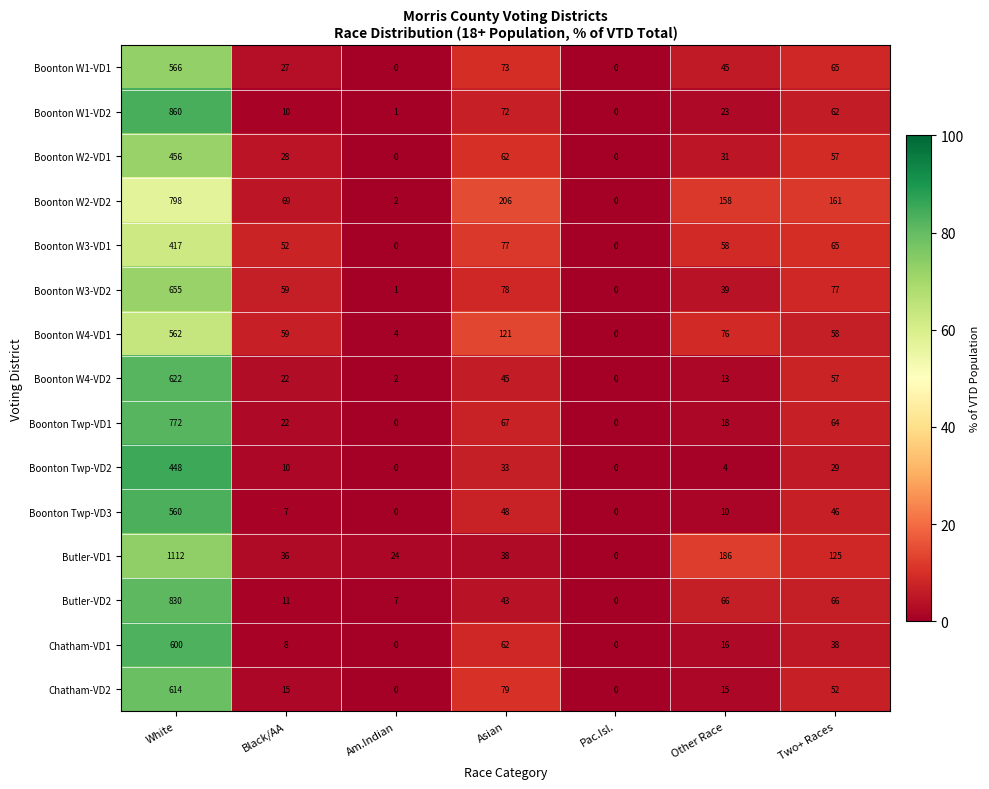

Is it true that Butler-VD1 equals 125 at Two+ Races?

True